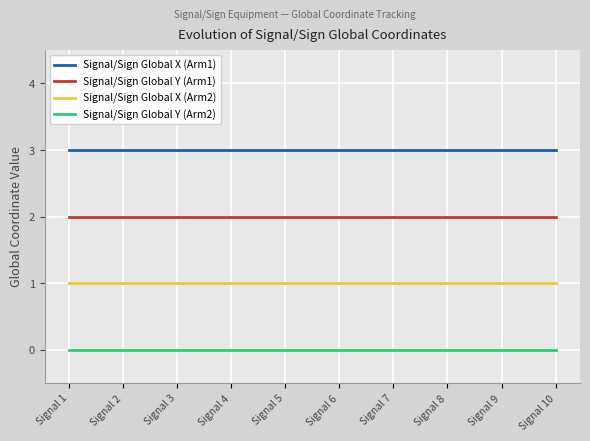

What is the total value across all series at Signal 1?

6